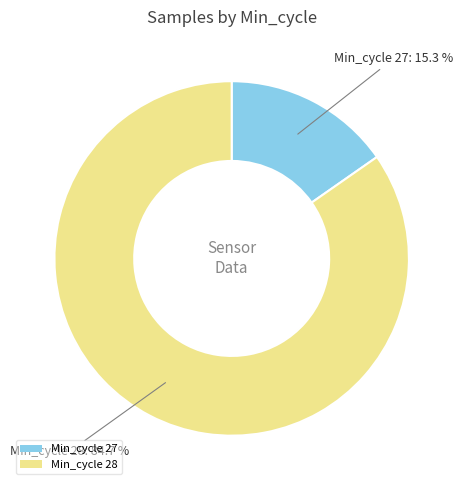

Which category has the smallest portion of the pie?

Min_cycle 27